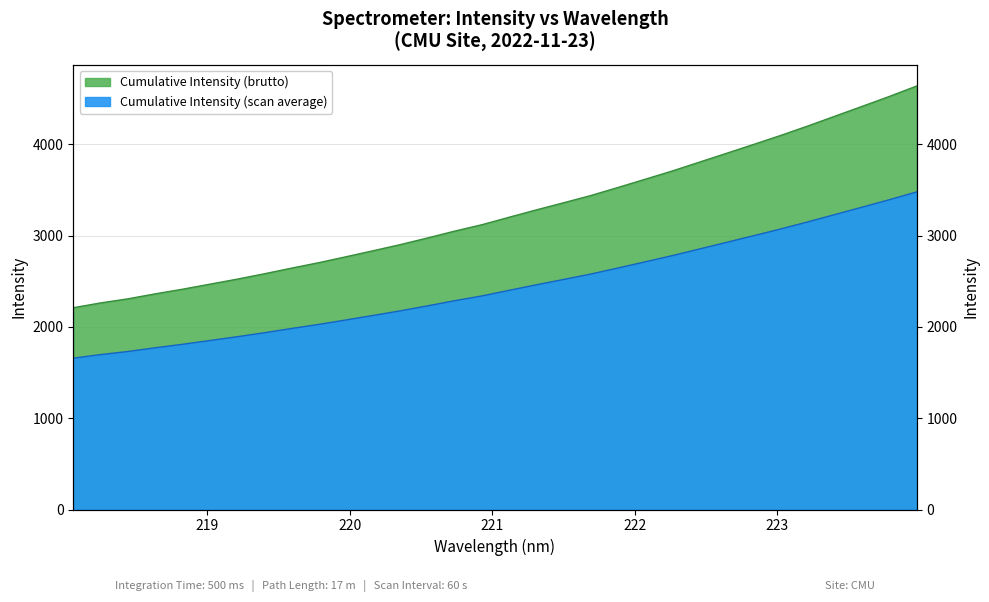

What is the label of the 4th point from the left?

218.6332